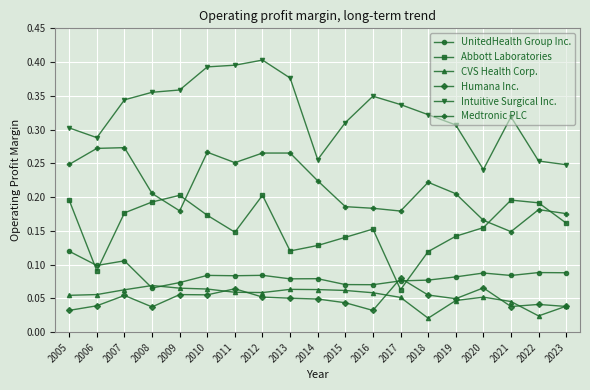

Where is the first local minimum for Abbott Laboratories?

2006